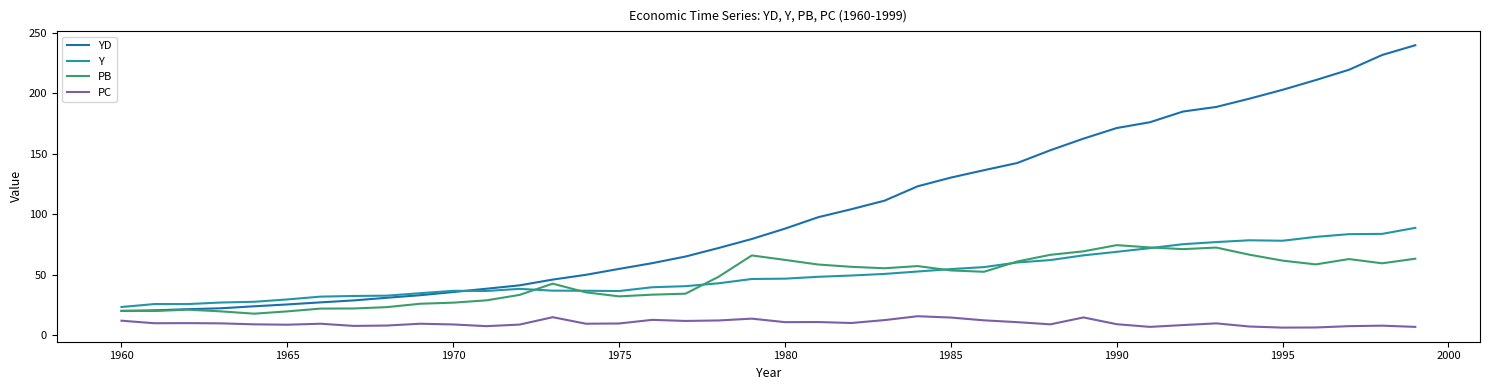

Which series has the largest total across all categories?

YD